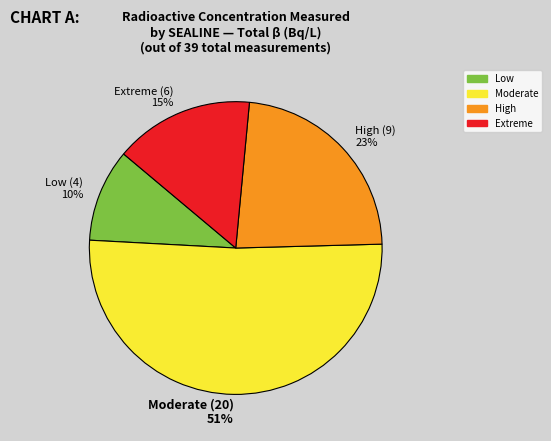

How many slices are in this pie chart?

4